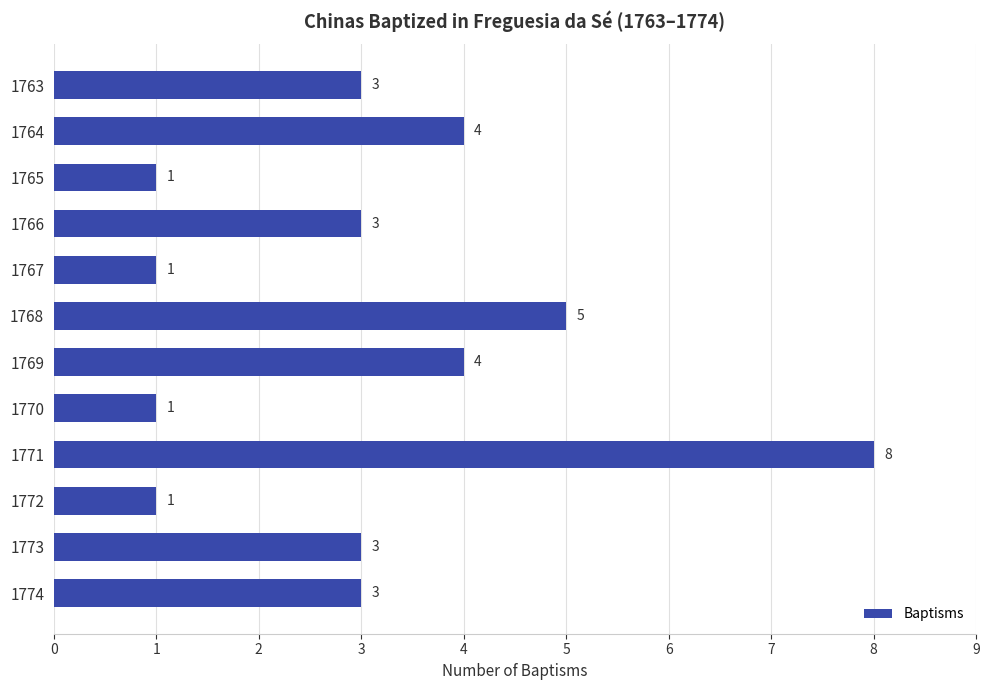

What is the value of the 8th bar from the top?

1